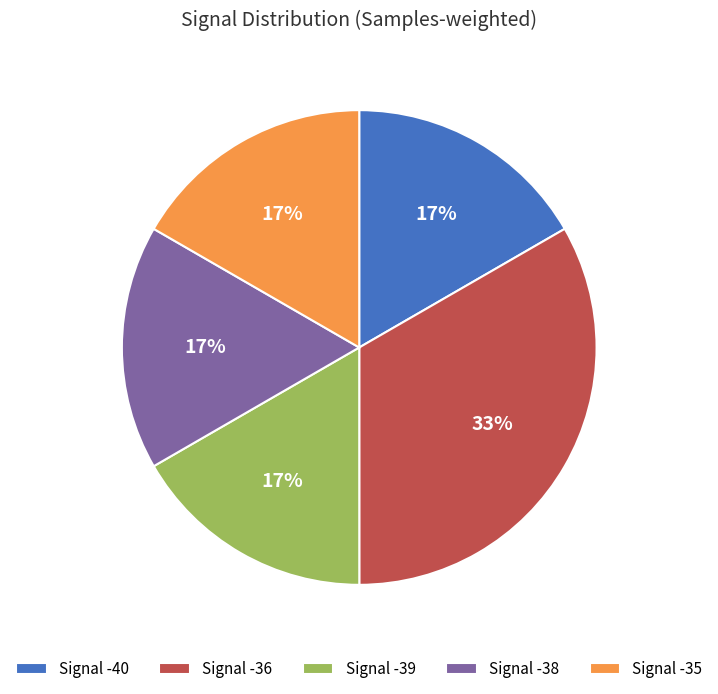

What is the largest slice in the pie chart?

Signal -36